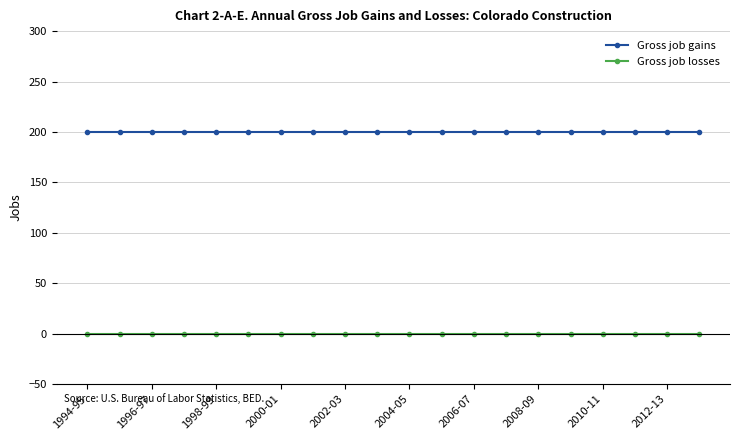

What is the average value of the Gross job gains series?

200